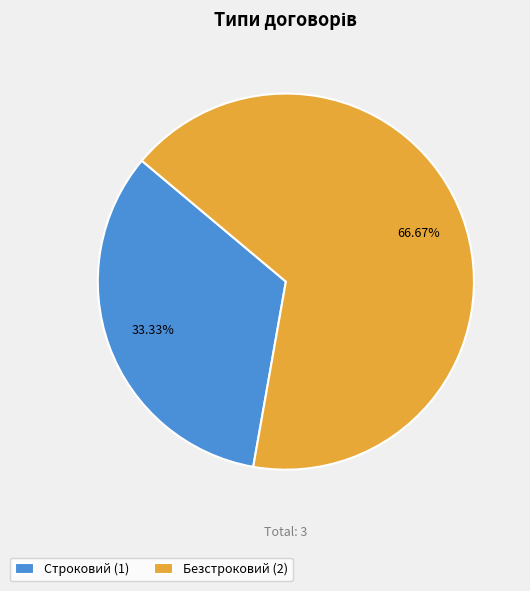

Count the number of slices in the pie.

2